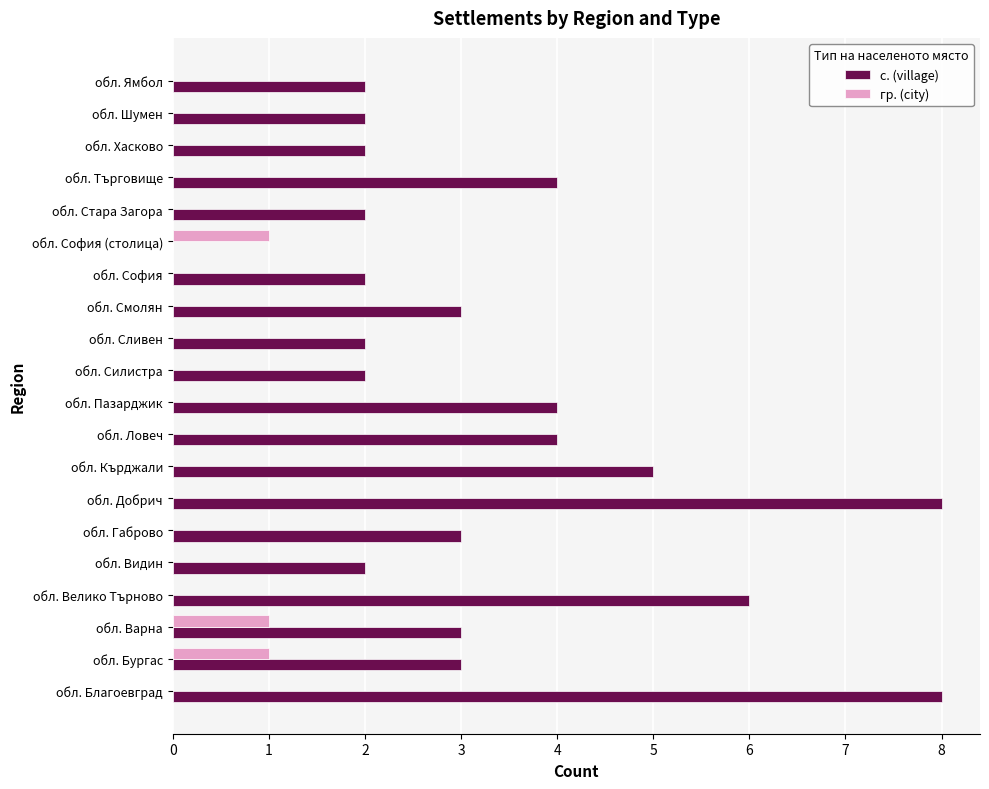

Is the value of с. (village) at обл. Бургас greater than the value of гр. (city) at обл. Силистра?

Yes